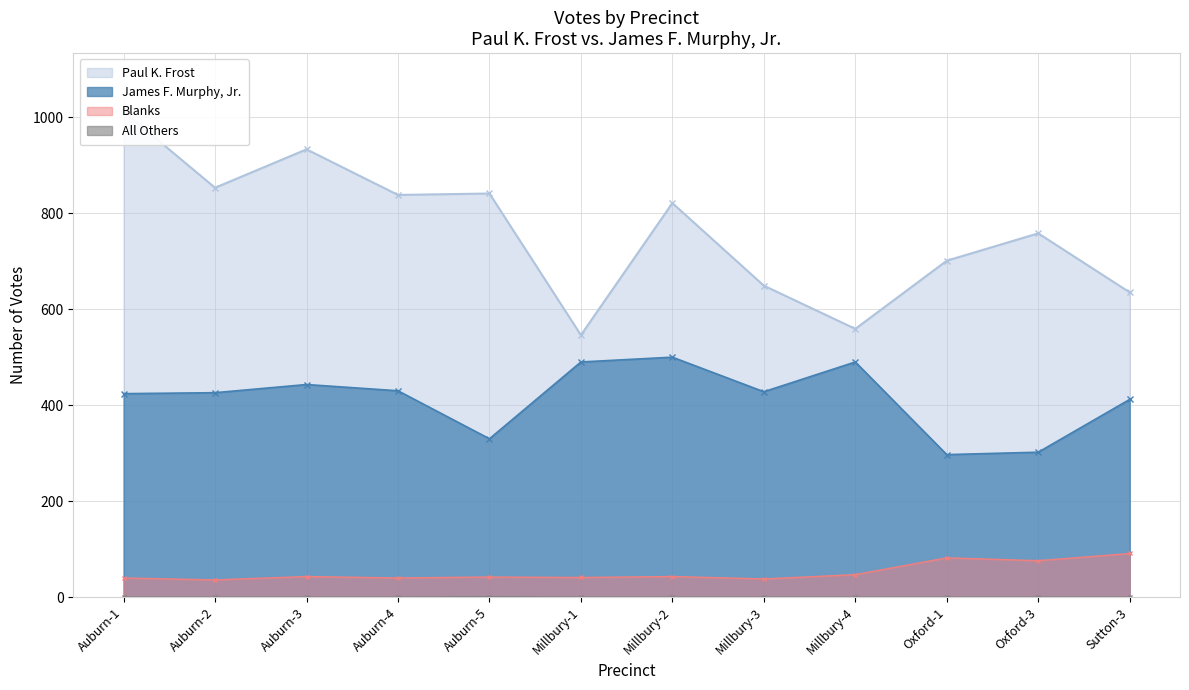

What is the value of the Paul K. Frost point at the 5th from the left?

841